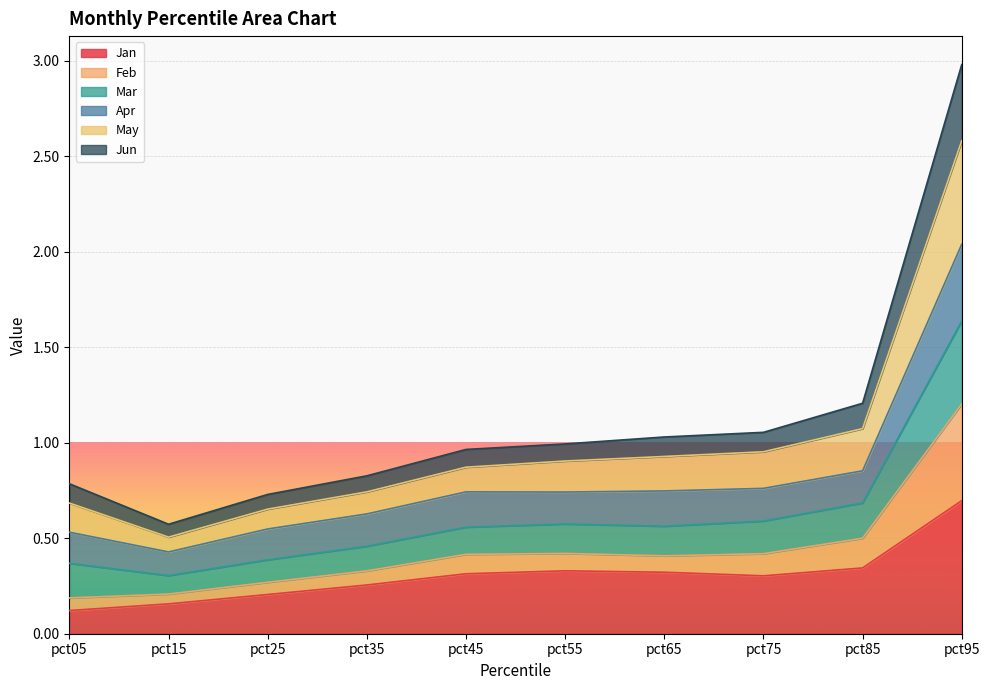

The value of May at pct35 is 0.7. True or false?

True